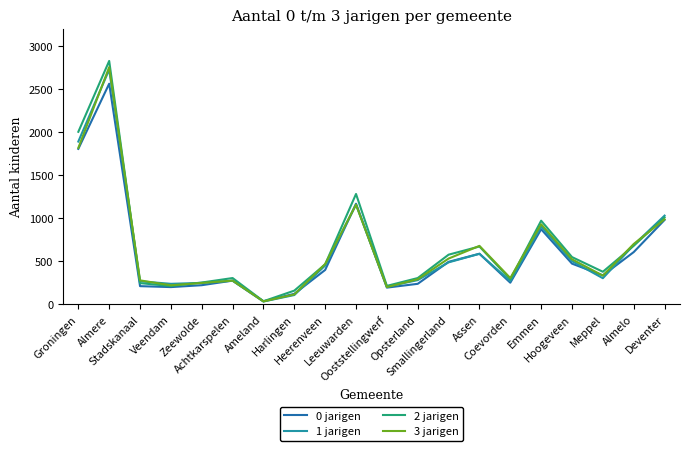

What is the maximum value shown in the chart?

2824